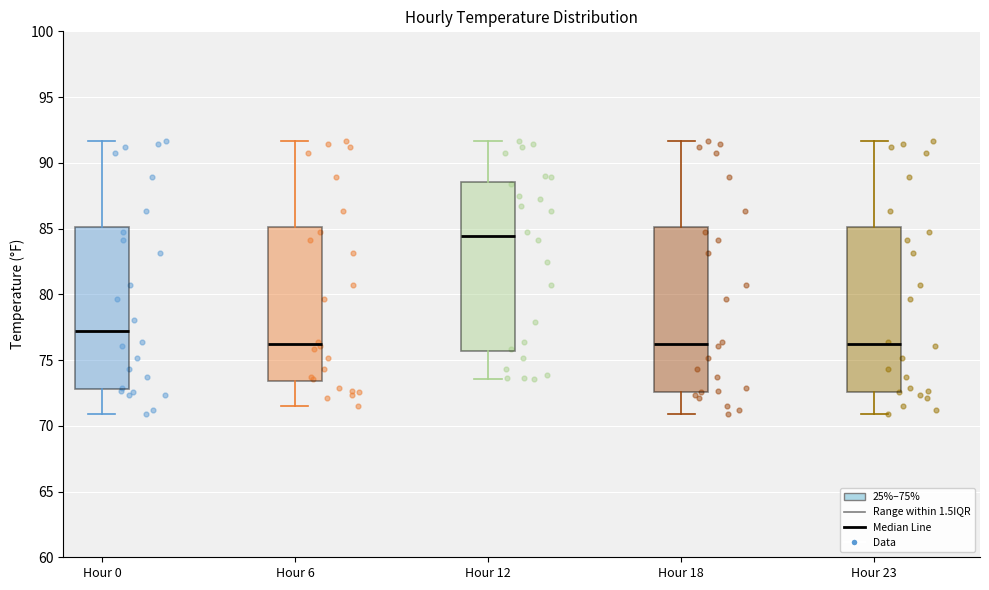

Reading left to right, transcribe this box plot: for each box, give where its median line is, the range the box spans, and where its two whiskers end, as read against the y-axis. The values are not printed on the chart, so give them approximately, as read against the axis.

Hour 0: median 77.0, box 73.0 to 85.0, whiskers 71.0 to 91.5
Hour 6: median 76.0, box 73.5 to 85.0, whiskers 71.5 to 91.5
Hour 12: median 84.5, box 75.5 to 88.5, whiskers 73.5 to 91.5
Hour 18: median 76.0, box 72.5 to 85.0, whiskers 71.0 to 91.5
Hour 23: median 76.0, box 72.5 to 85.0, whiskers 71.0 to 91.5